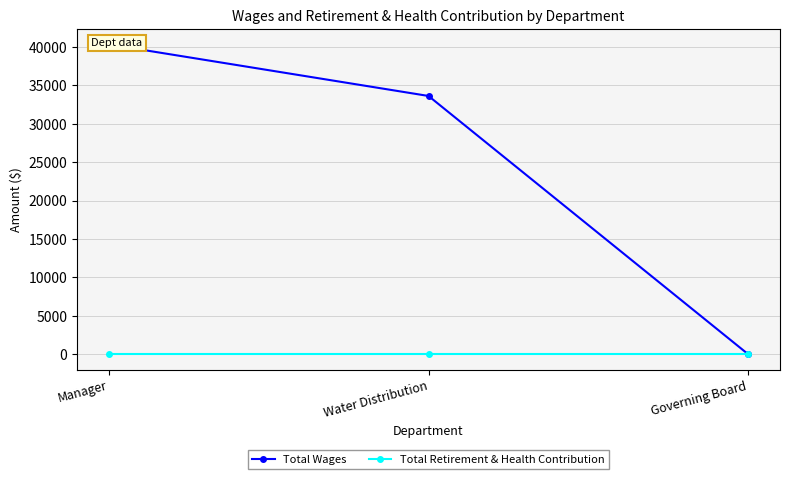

True or false: Total Wages has a value of 0 at Governing Board.

True